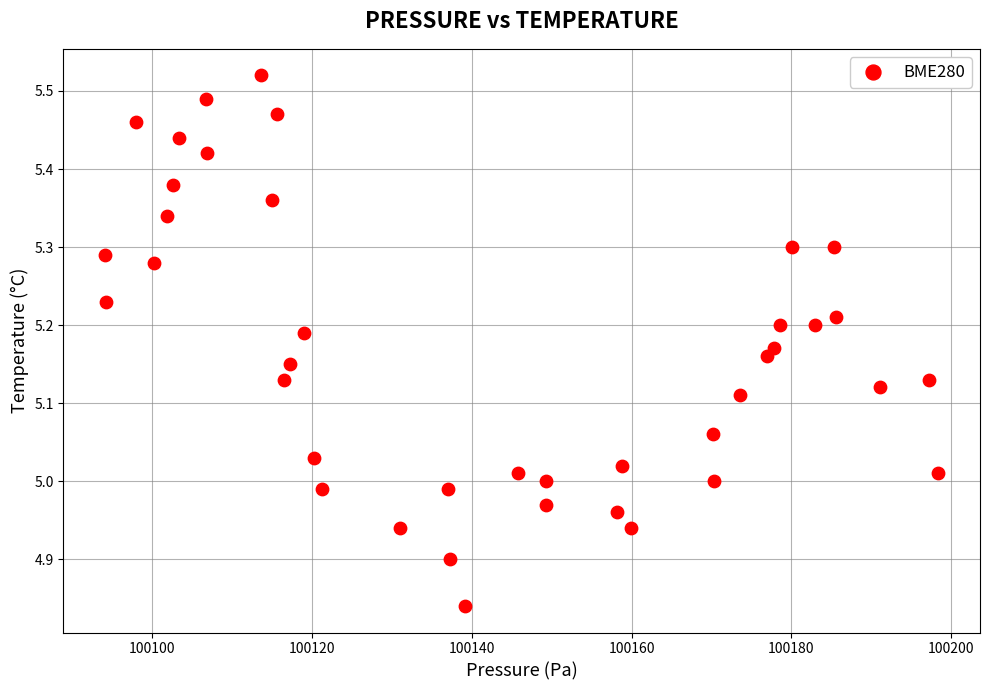

What is the range of X values (max minus min)?

104.3